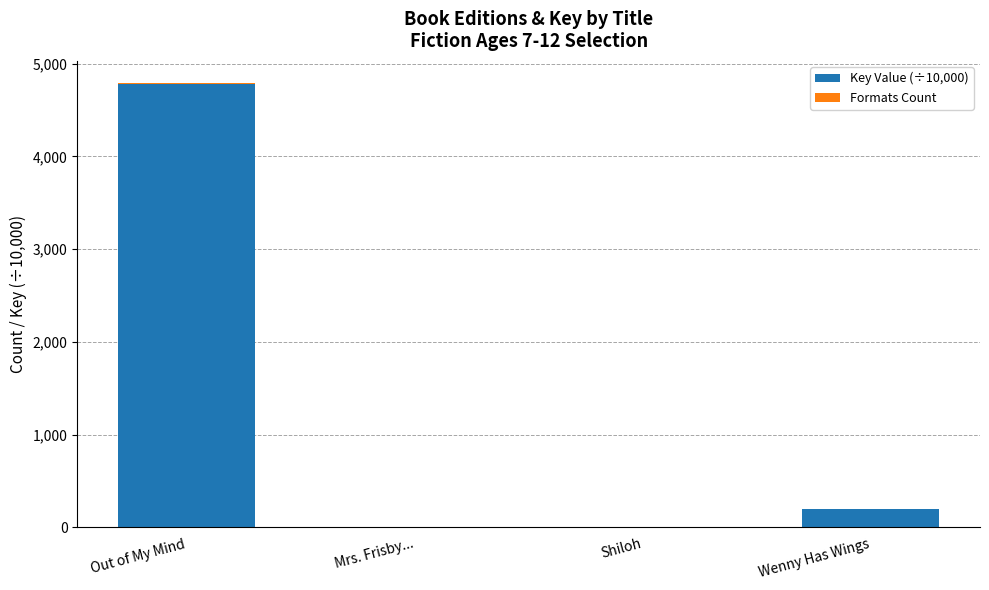

What is the highest value of the Key Value (÷10,000) series?

4785.6